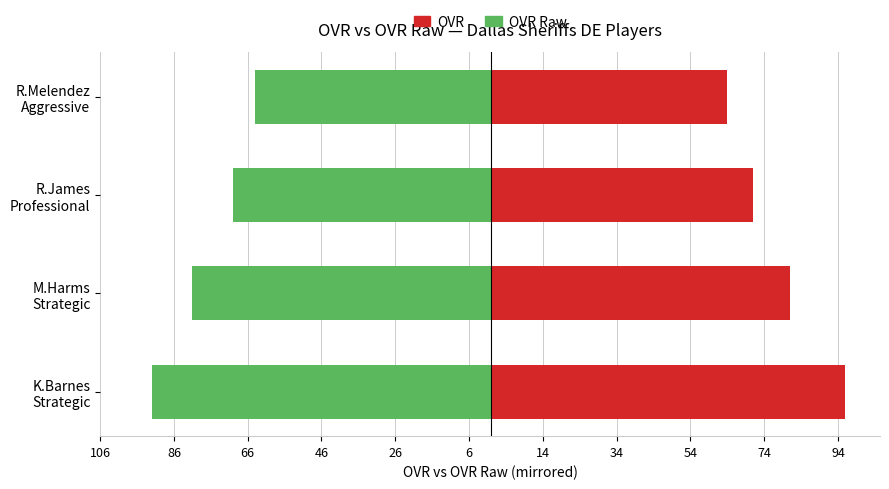

What is the sum of all OVR values?

312